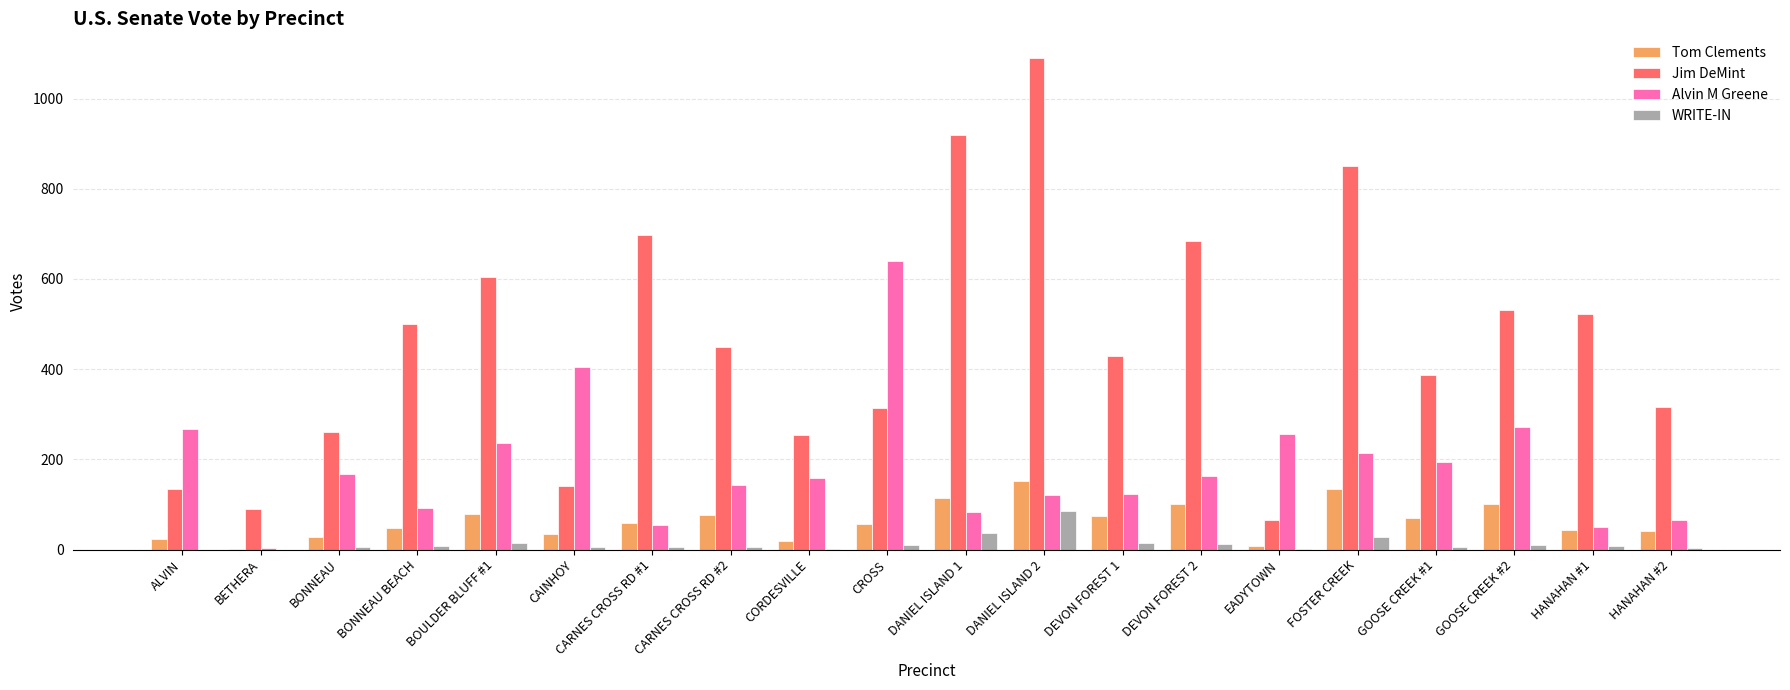

Which series has the widest spread of values?

Jim DeMint